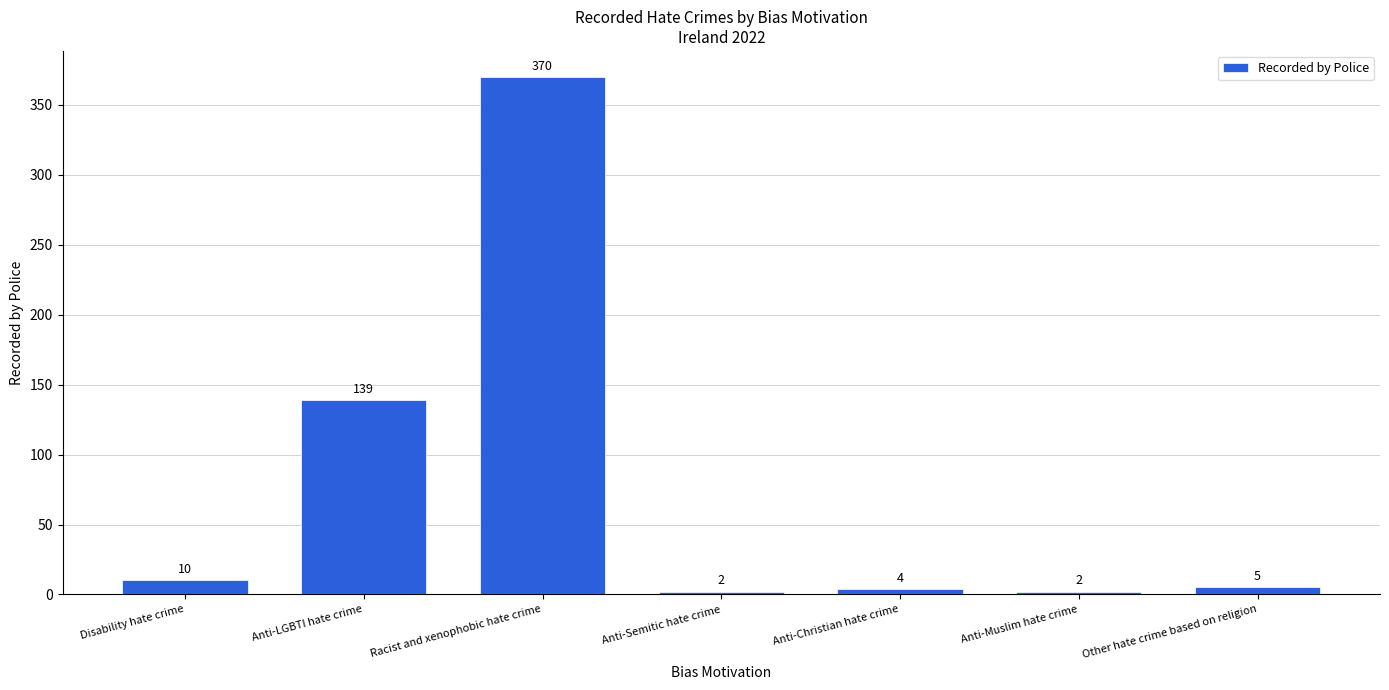

At which label is the value closest to 186?

Anti-LGBTI hate crime